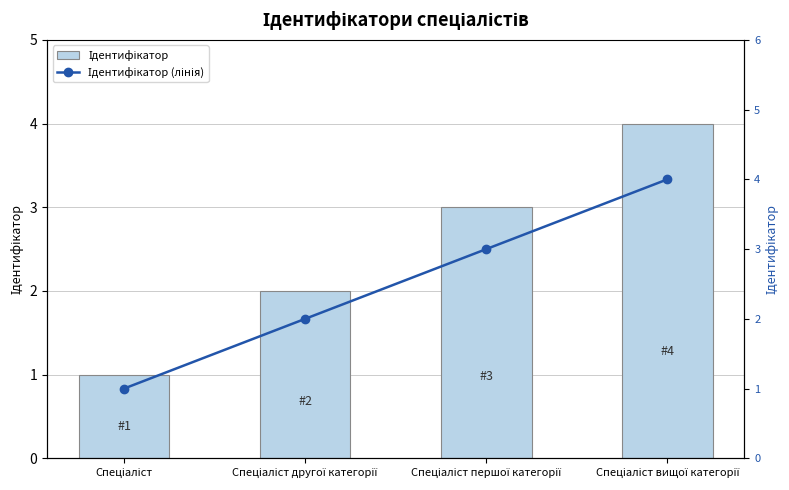

The Ідентифікатор series shows 1 at Спеціаліст. True or false?

True